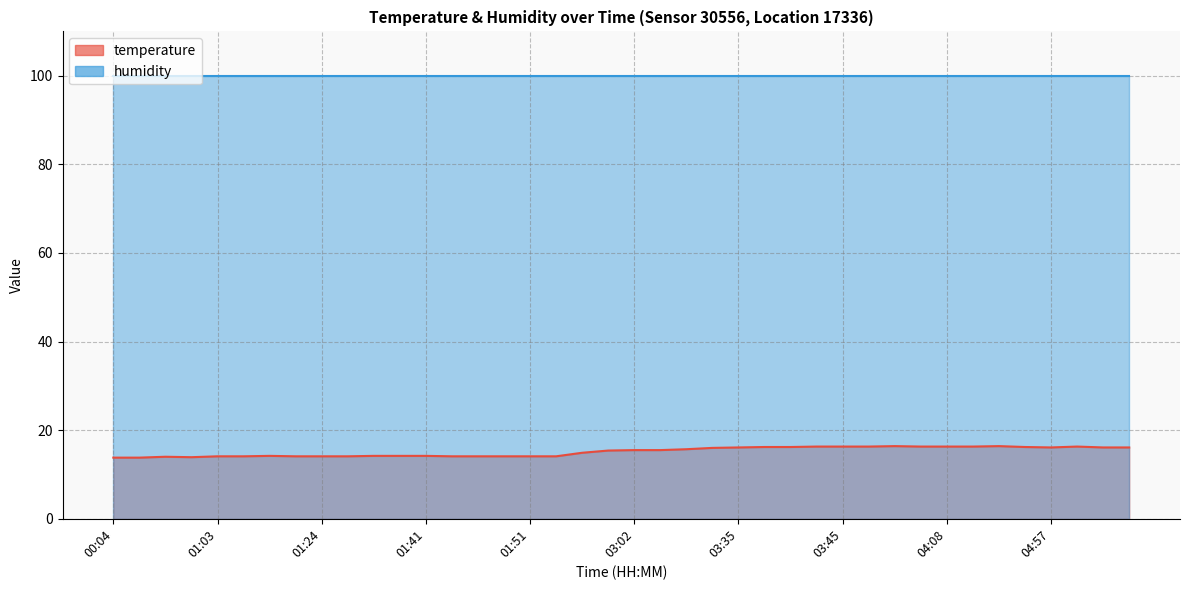

Count the number of categories in the chart.

40